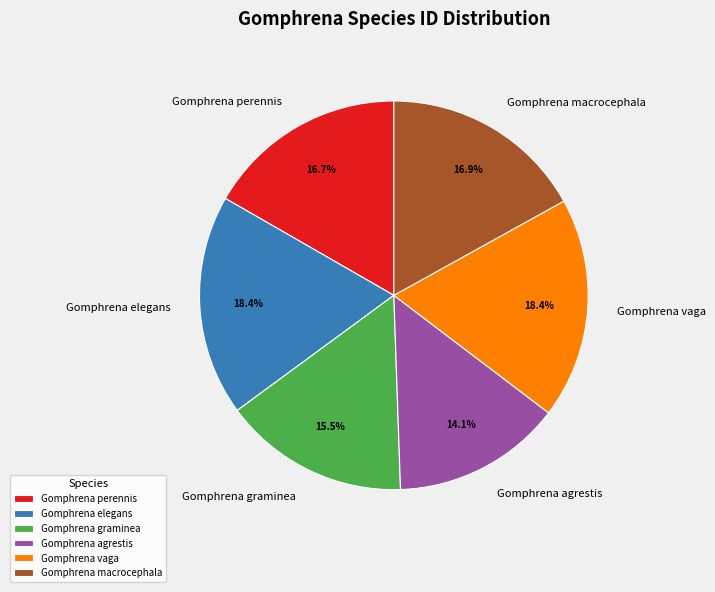

To the nearest percent, what is the difference between the largest and smallest slice percentages?

4%